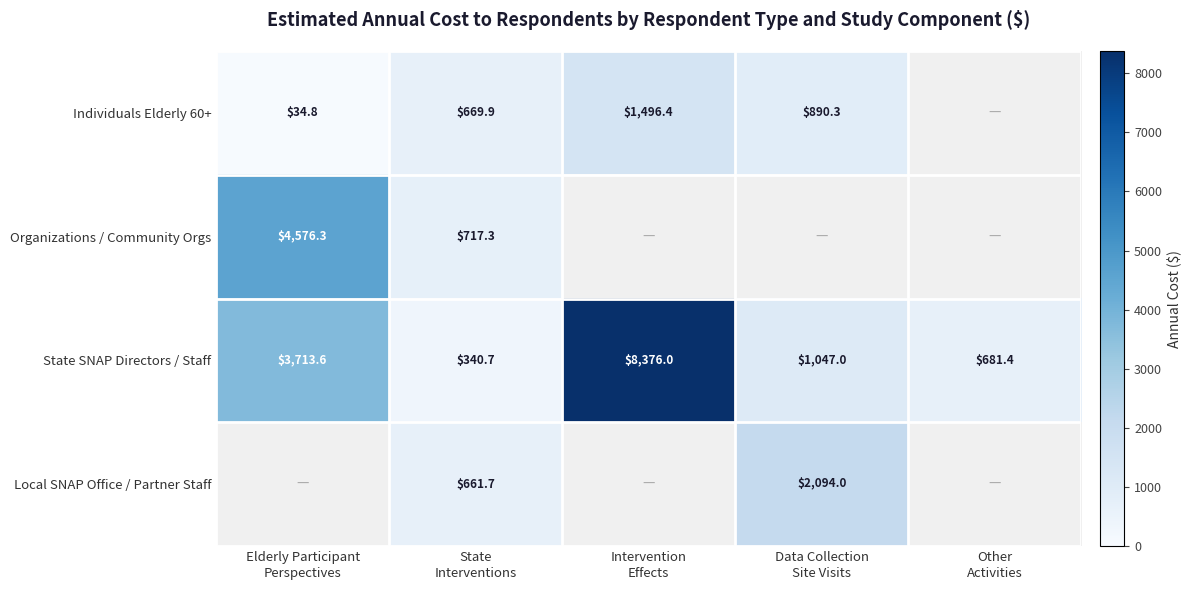

What is the average value of the State SNAP Directors / Staff series?

2831.7